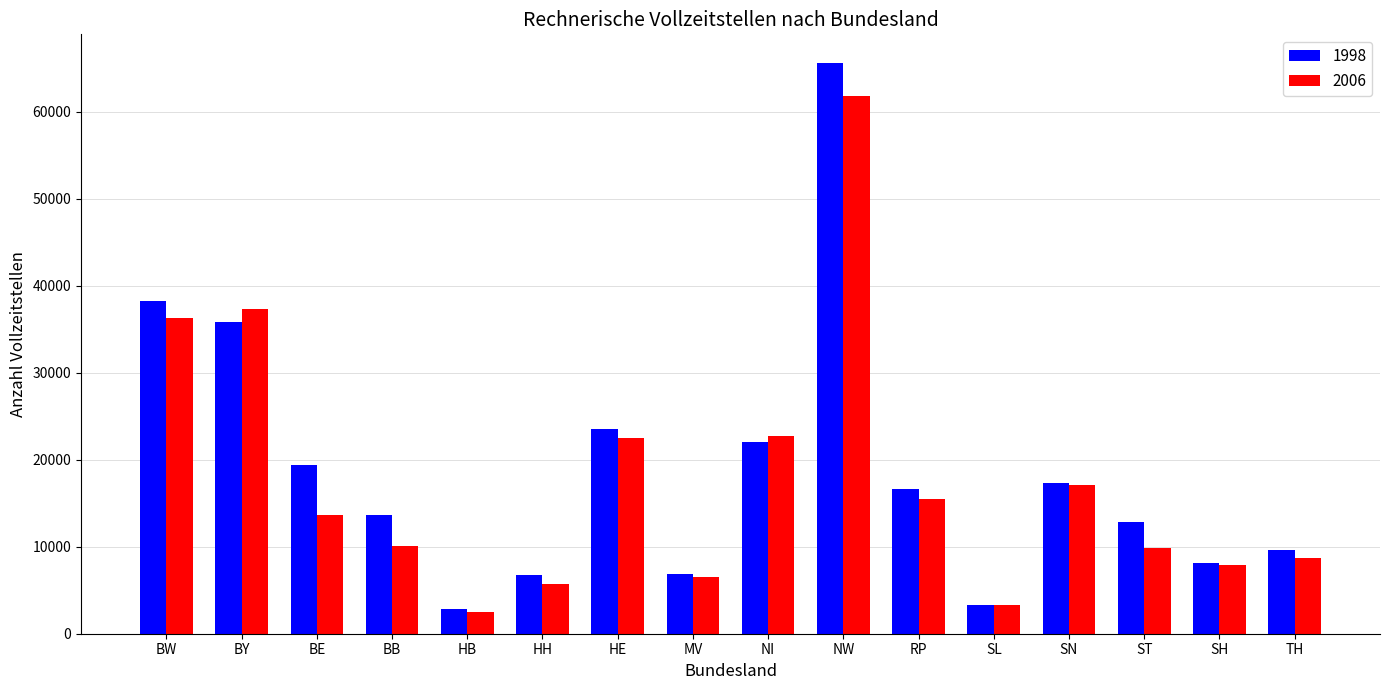

Does the chart contain stacked bars?

No